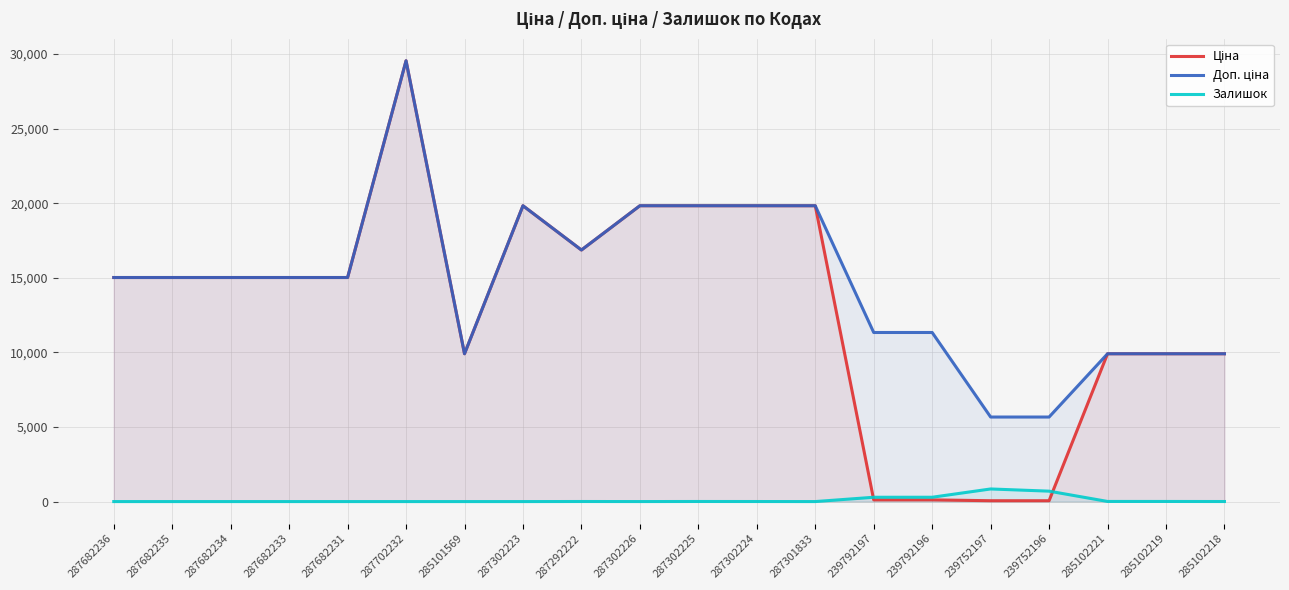

What is the difference between the Ціна values at 287682234 and 285102219?

5110.7